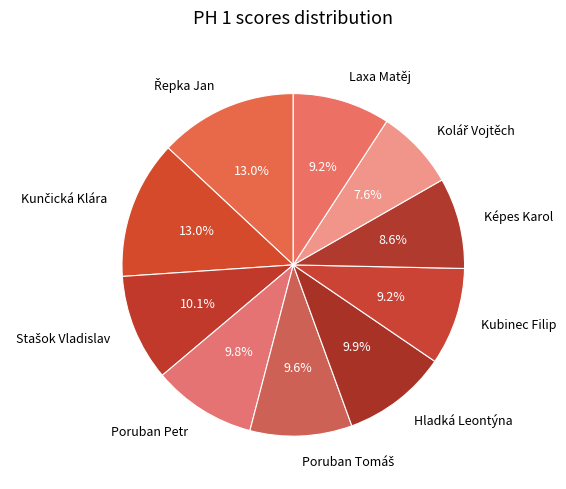

Is Képes Karol the majority of the pie?

No